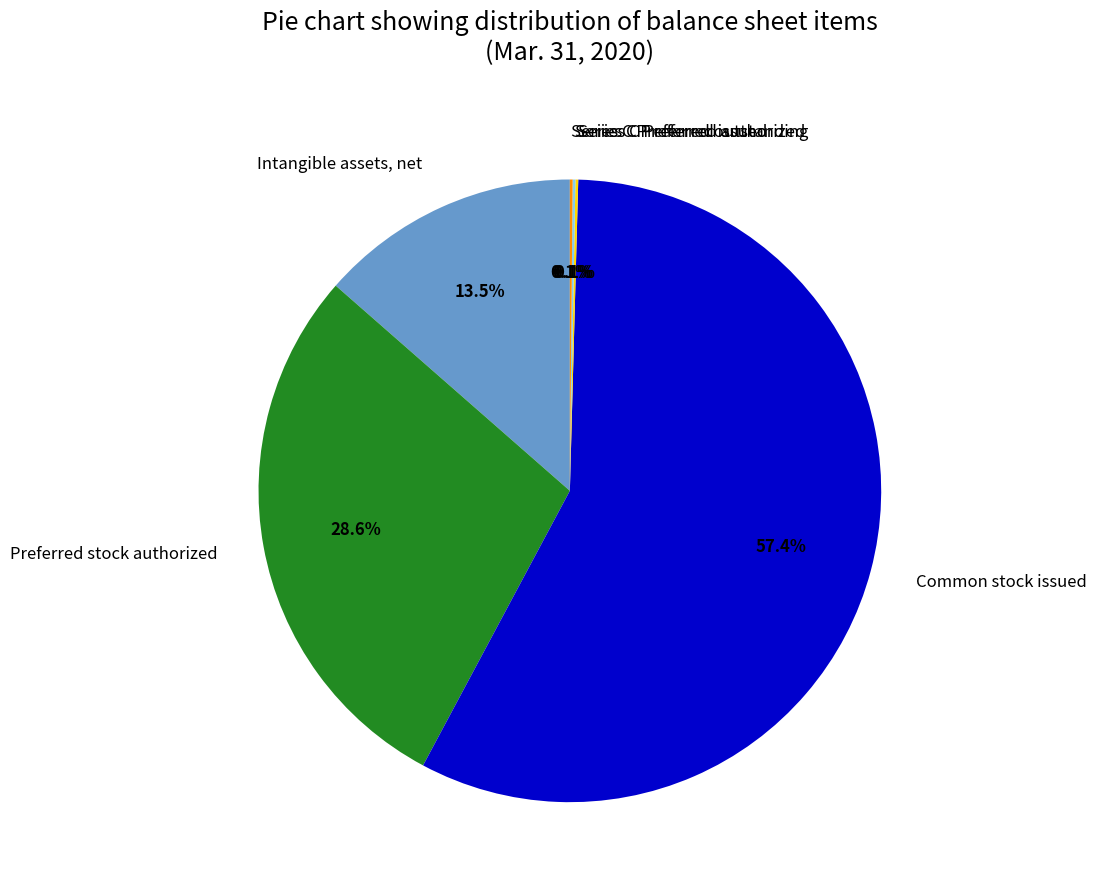

The Common stock issued slice represents 42% of the pie. True or false?

False